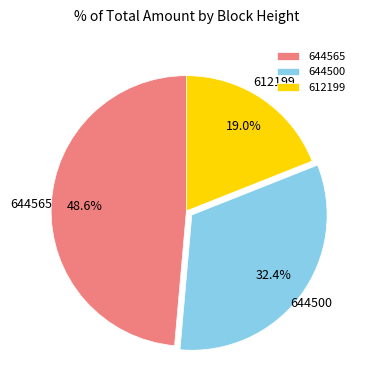

Is it true that 612199 is 9% of the pie?

False